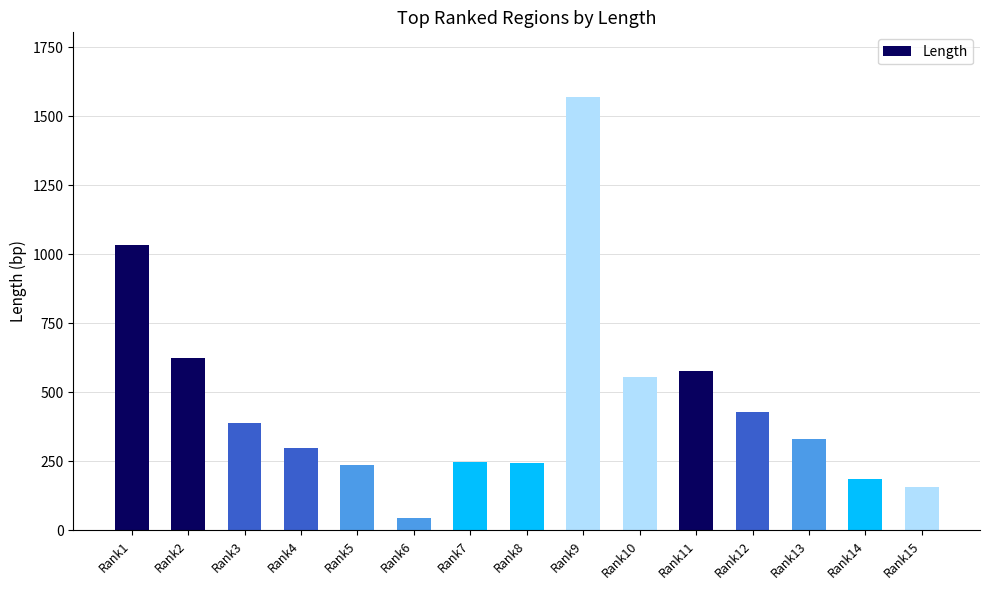

What is the greatest value displayed?

1569